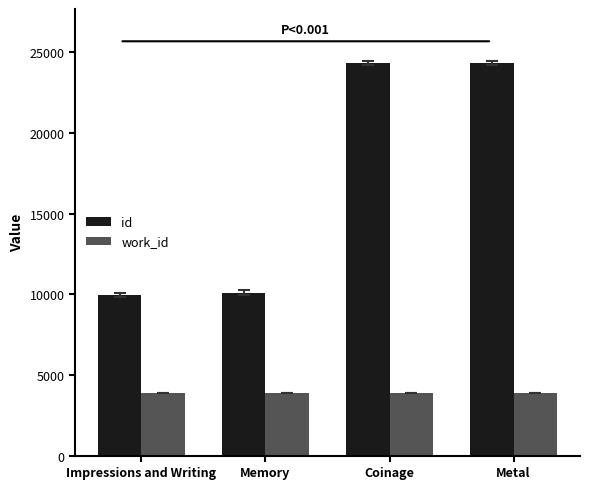

Is the value of id at Metal greater than the value of work_id at Impressions and Writing?

Yes